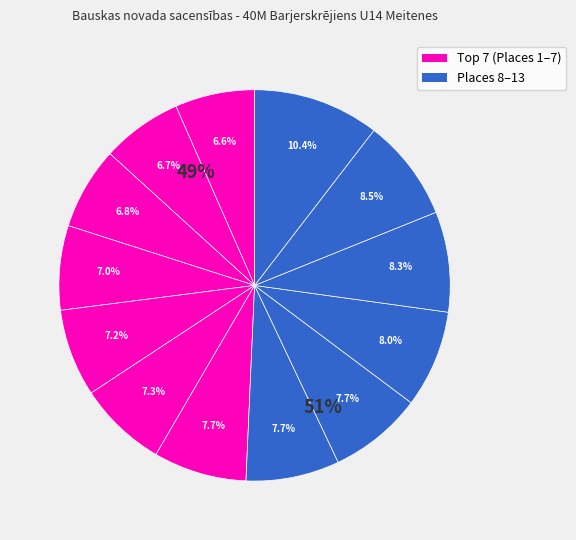

Is the sum of Monta Kurmēņeva and Ksenija Nākmane greater than half?

No